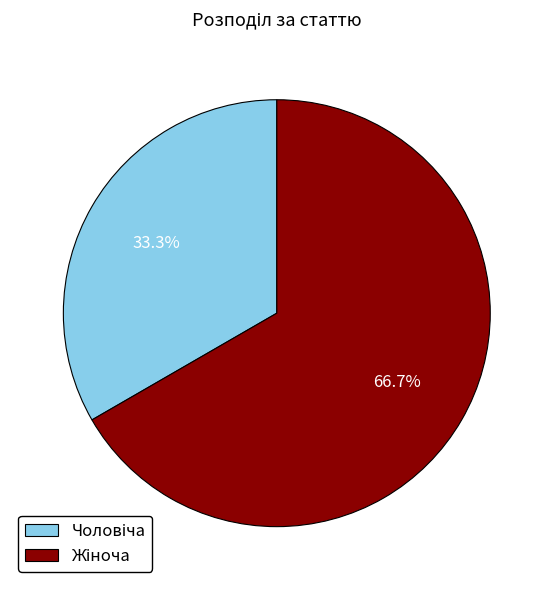

Does any single category account for the majority?

Yes